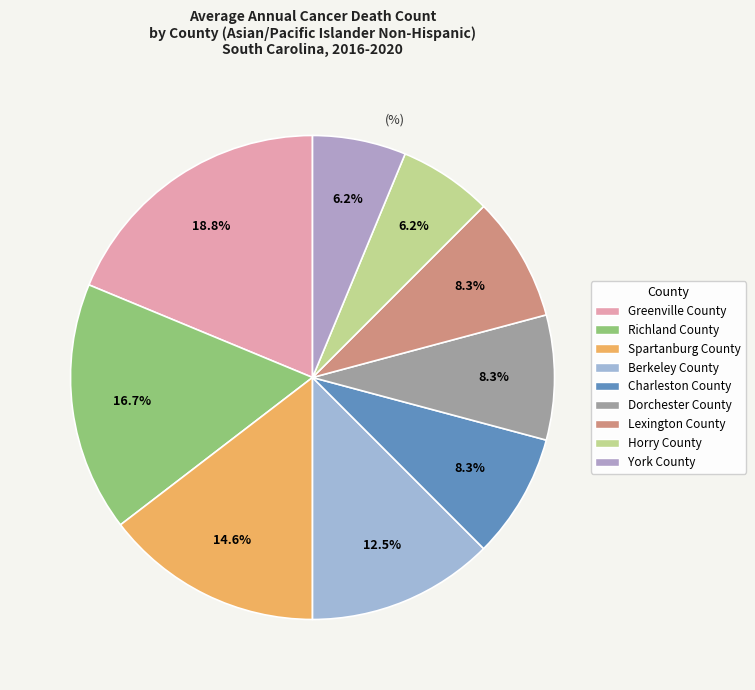

To the nearest percent, what portion does Greenville County represent?

19%